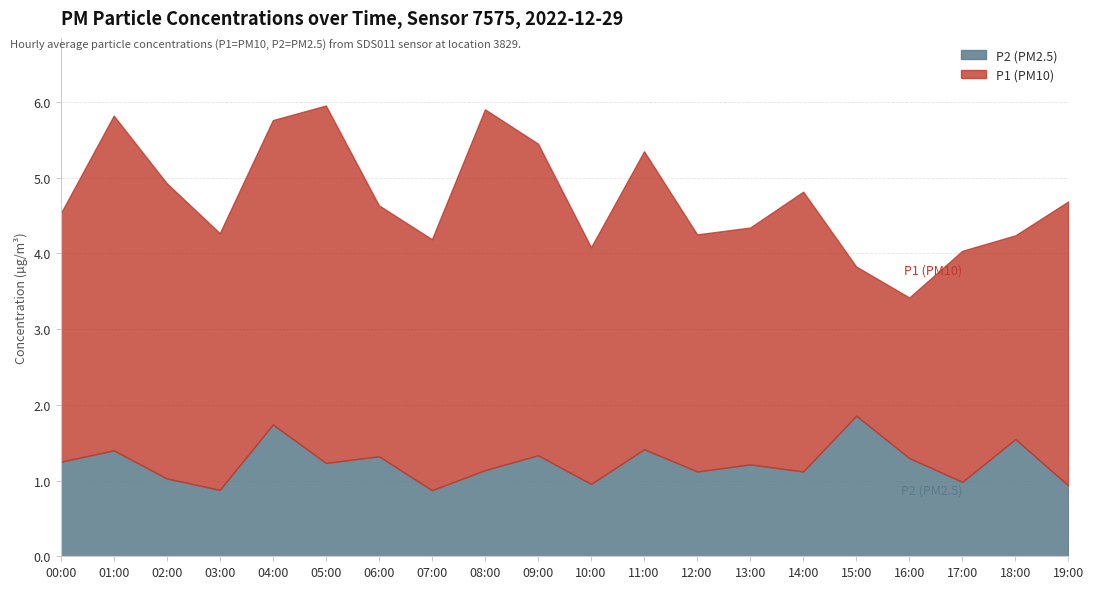

True or false: P2 has a value of 2.0 at 10:00.

False